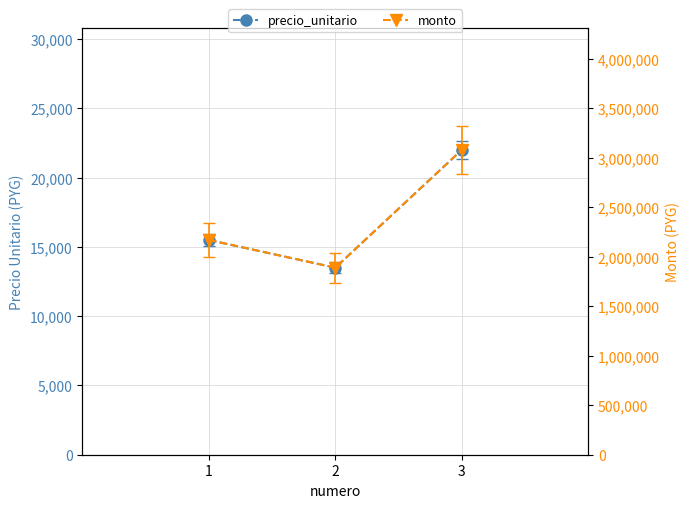

How many data points in monto are less than 2170000?

1